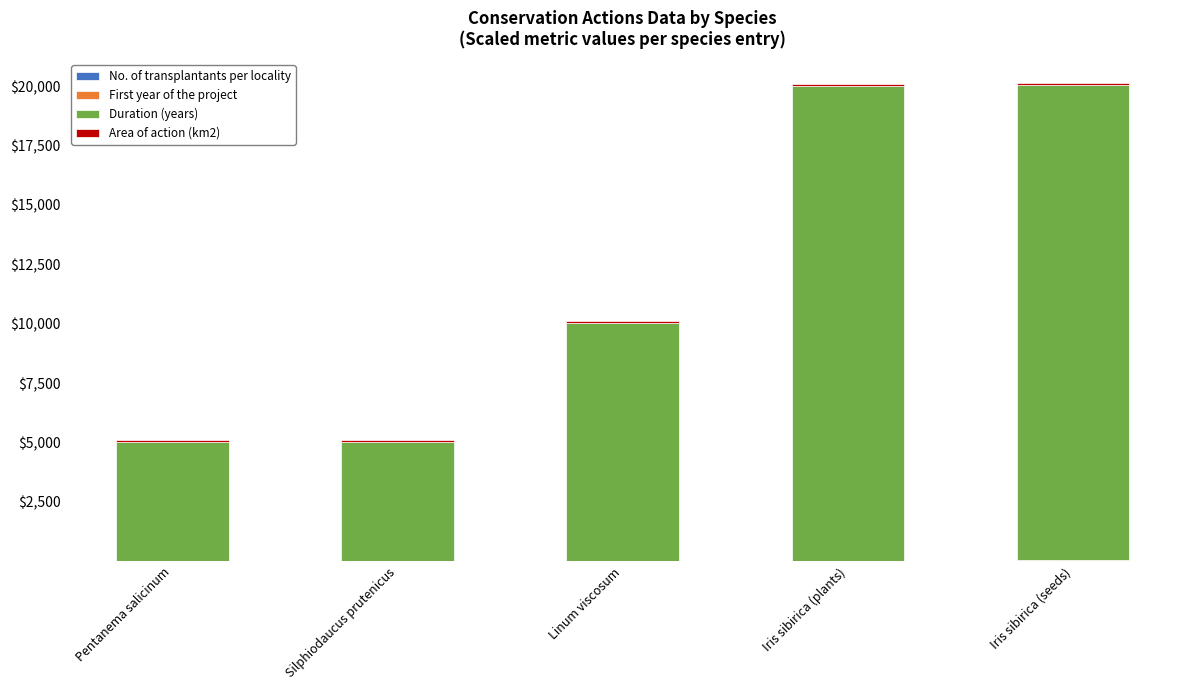

What is the label of the 4th bar from the left?

Iris sibirica (plants)